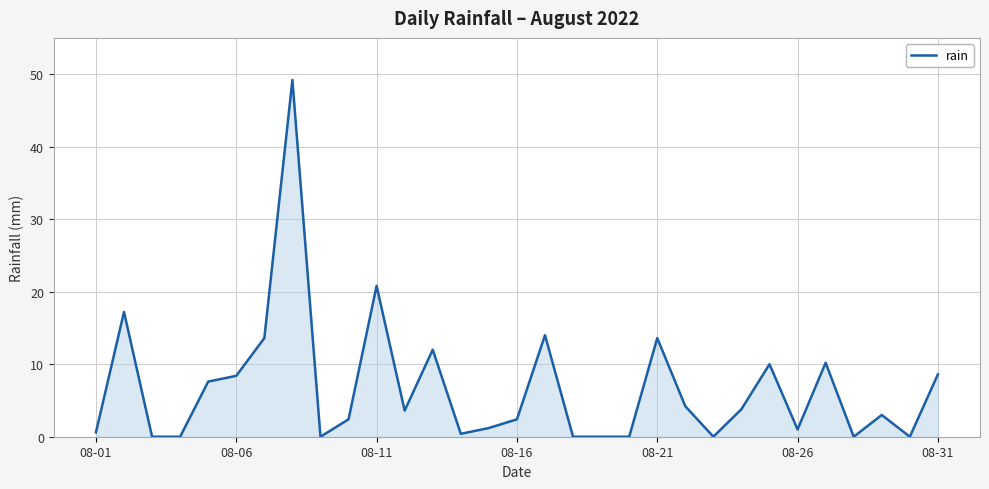

What is the difference between the maximum and minimum values?

49.2